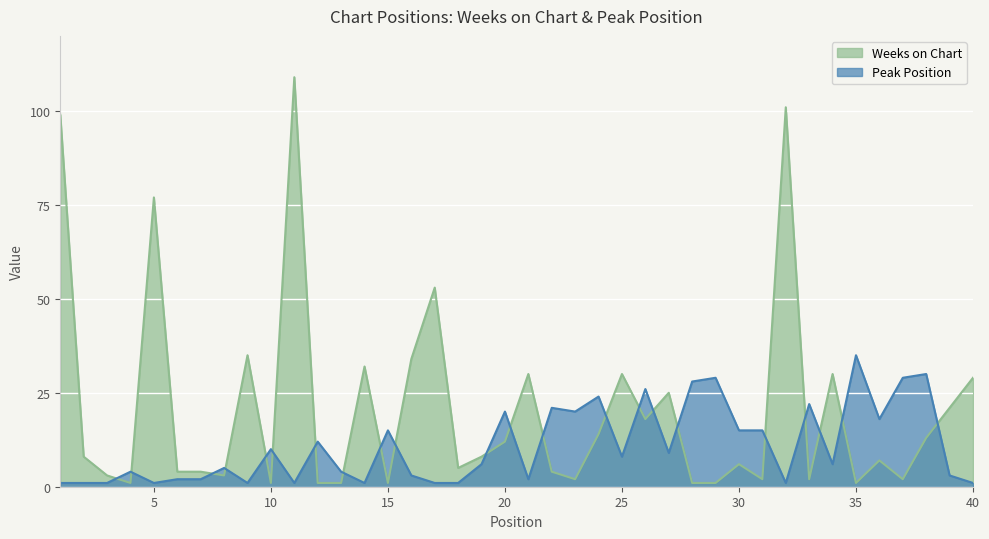

The Weeks on Chart series shows 0 at 13. True or false?

False